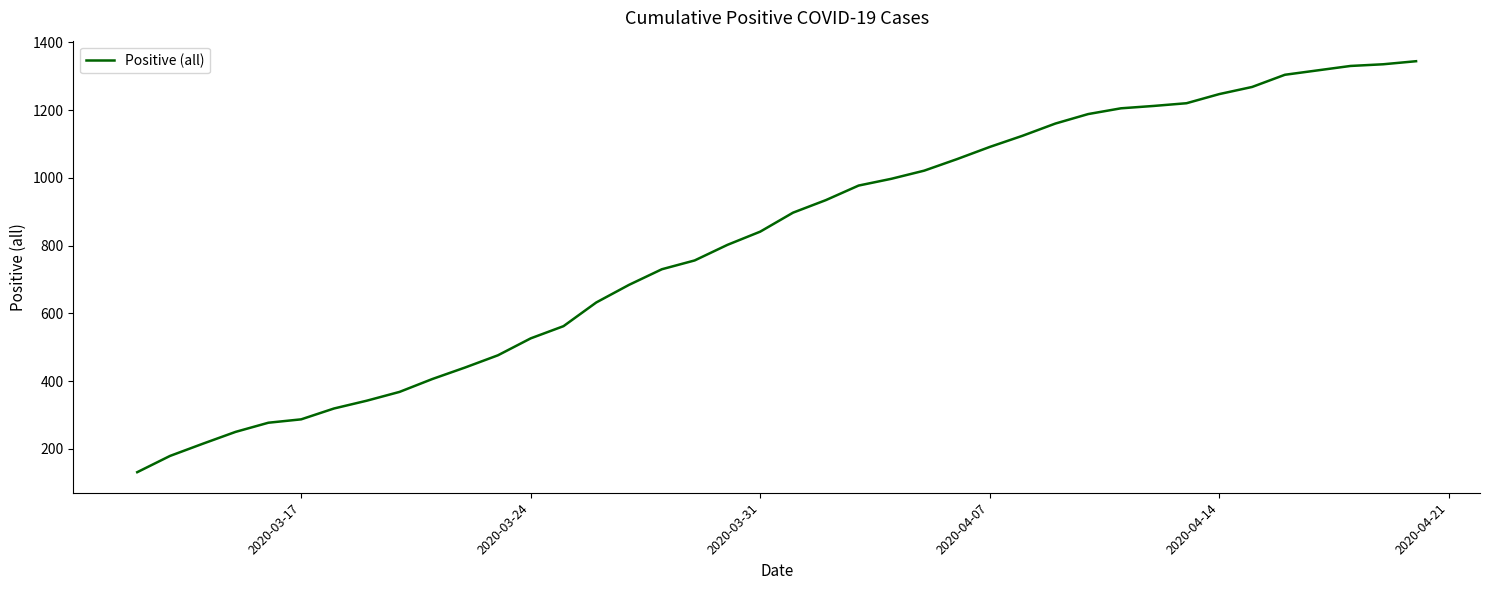

What is the difference between the maximum and minimum values?

1213